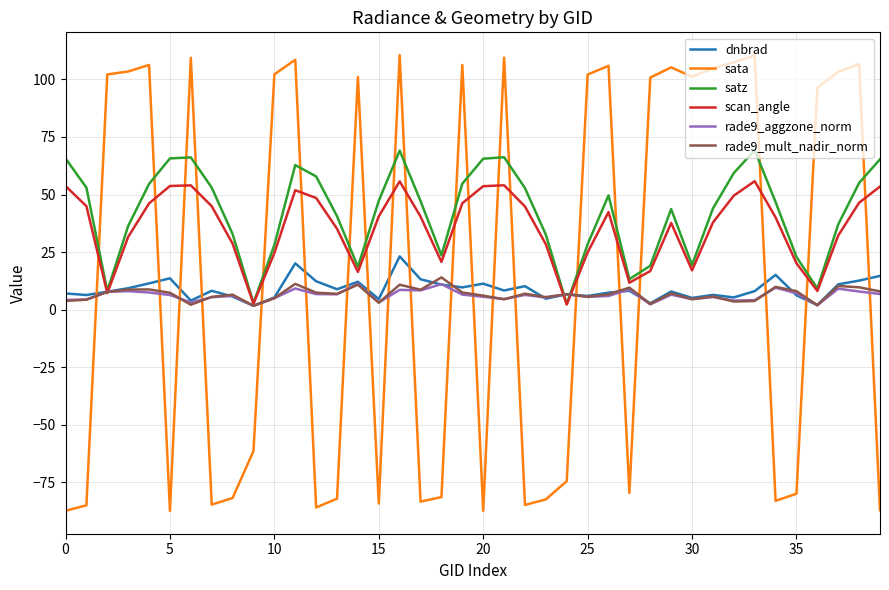

What is the minimum value shown in the chart?

-87.4